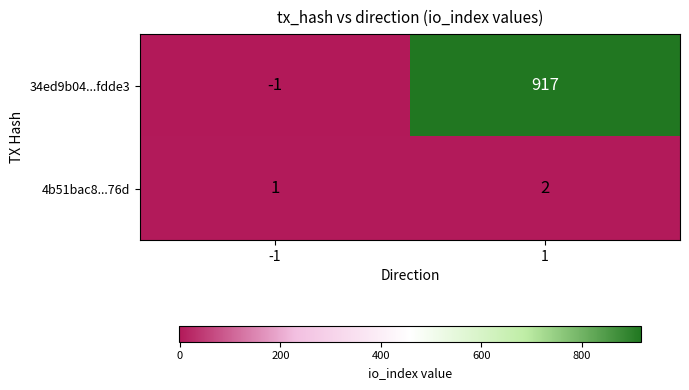

Rank the series by their maximum value, from highest to lowest.

34ed9b04...fdde3, 4b51bac8...76d